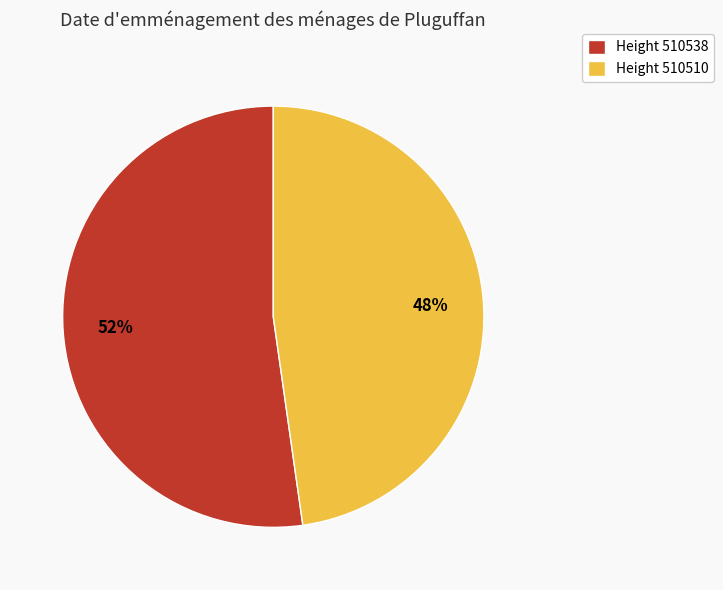

What is the smallest slice in the pie chart?

Height 510510